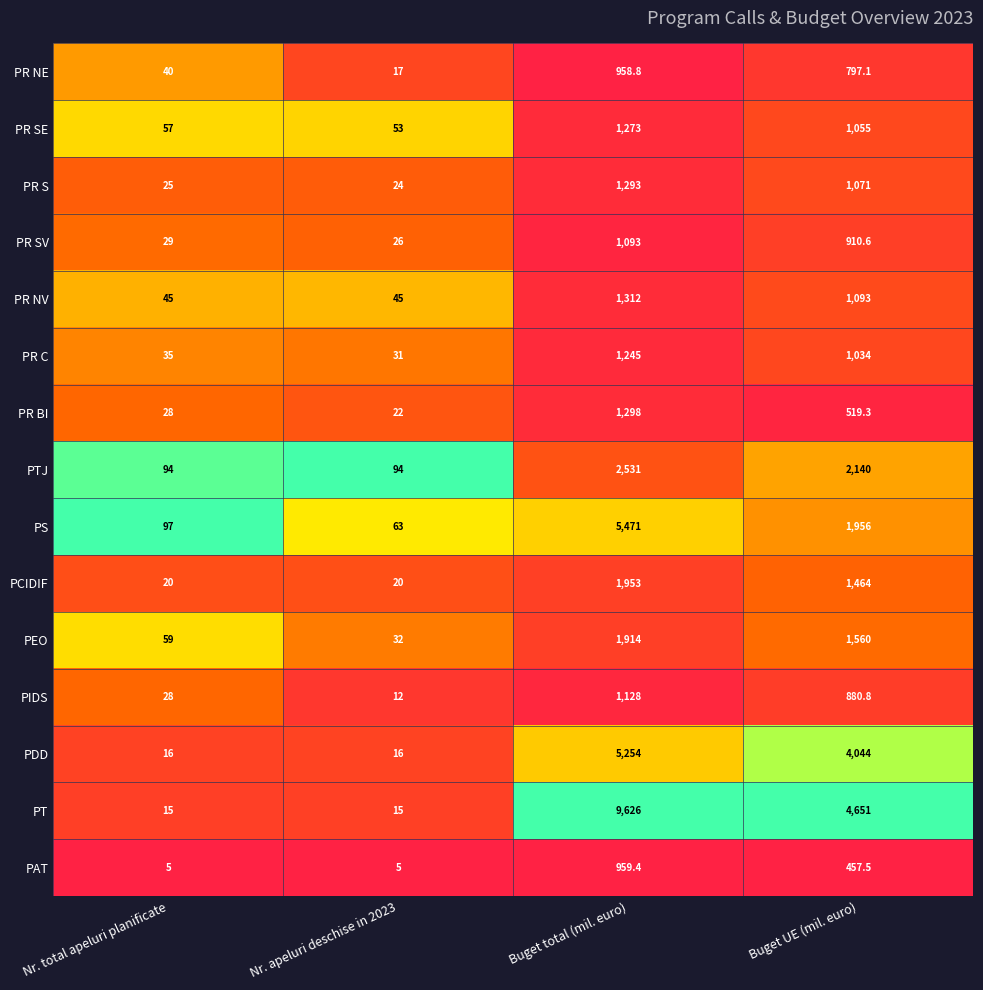

What is the total value across all series at Nr. total apeluri planificate?

593.0